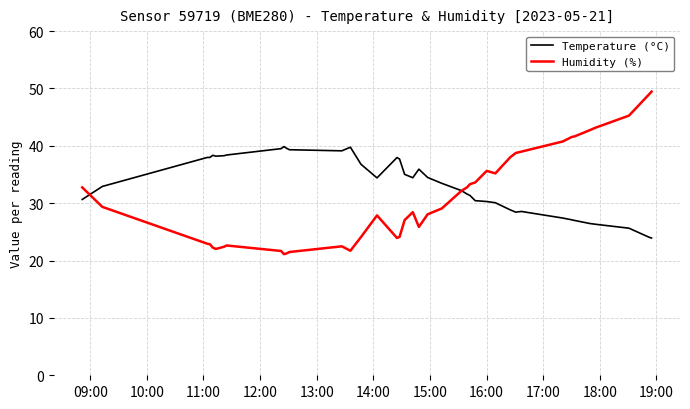

Which series has the largest range (max minus min)?

Humidity (%)